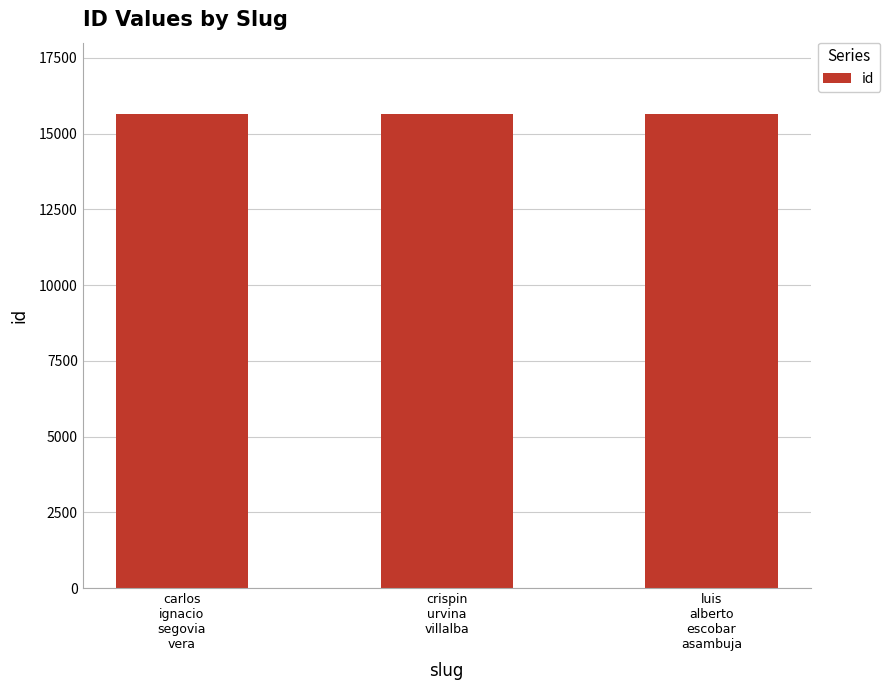

What is the value of the 3rd bar from the left?

15655